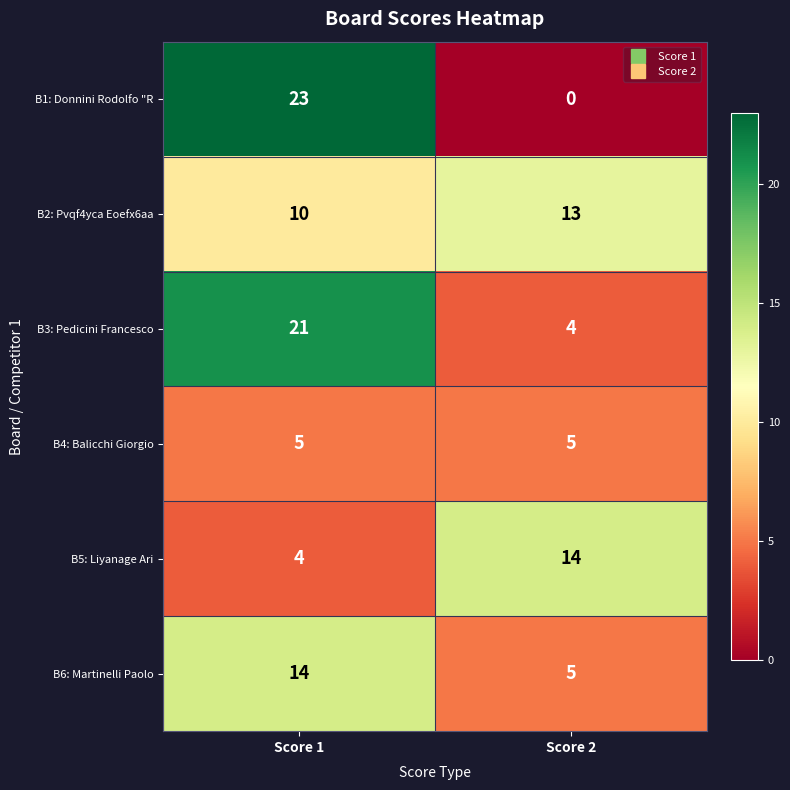

Which series changed the most between Score 1 and Score 2?

B1: Donnini Rodolfo "R